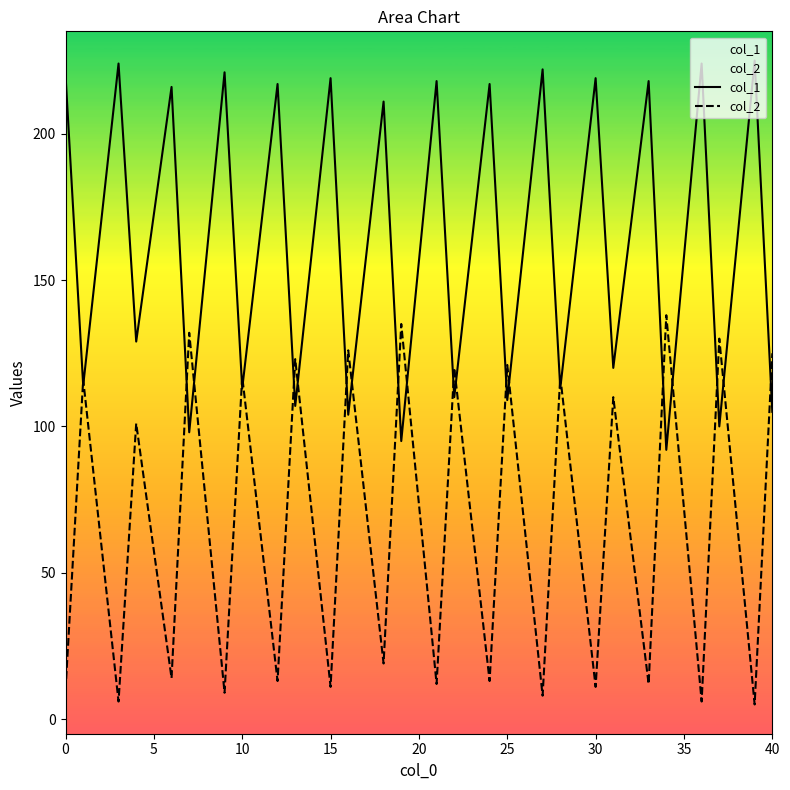

What is the total value across all series at 30?

230